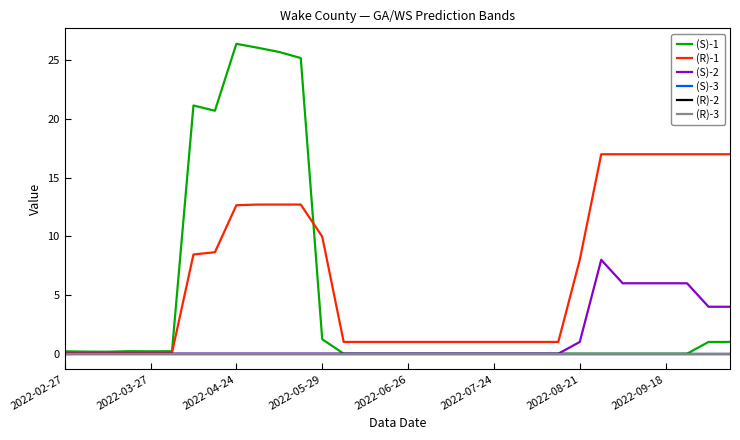

True or false: (R)-2 and (S)-1 intersect in this chart.

False